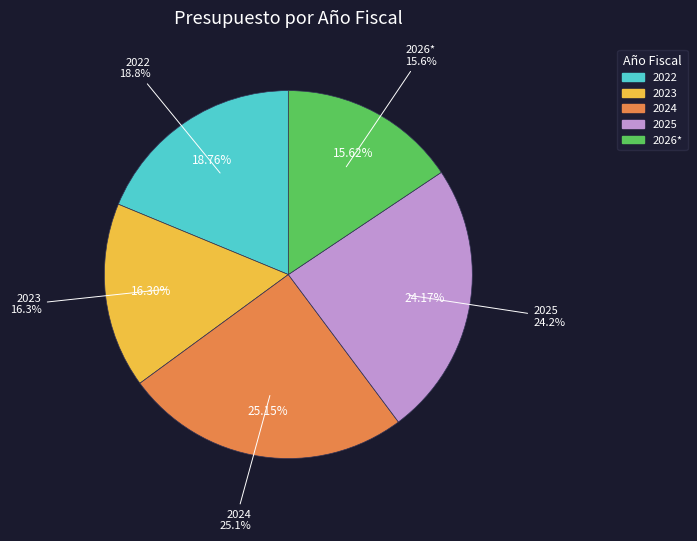

Does any single category account for the majority?

No